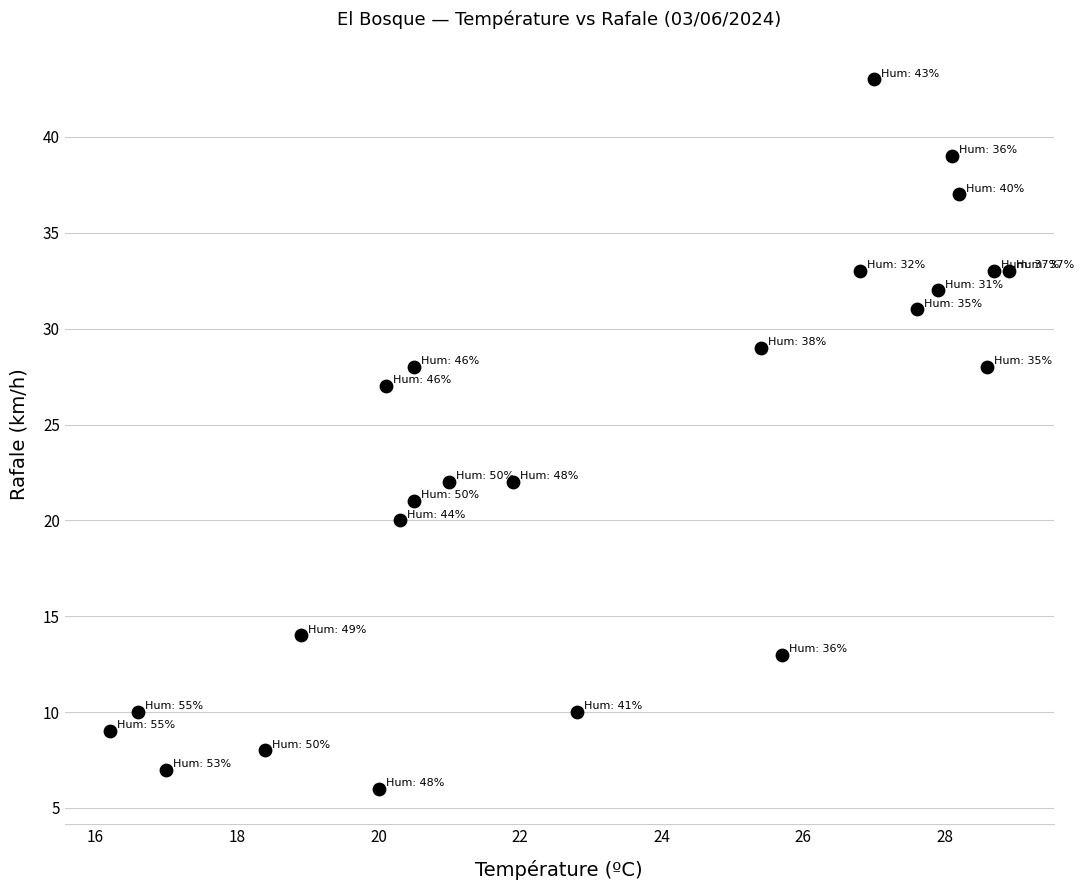

What is the range of Y values (max minus min)?

37